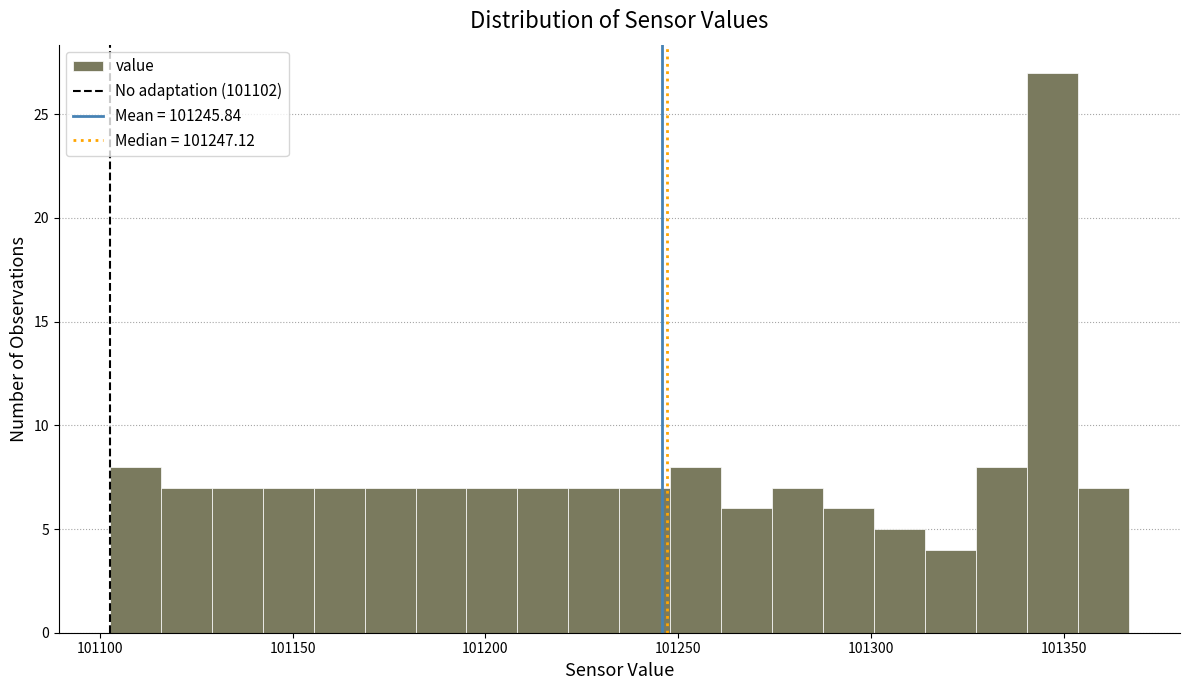

Around what value on the x-axis is the tallest bar? Give the approximate position of its centre, as read against the axis.

101345